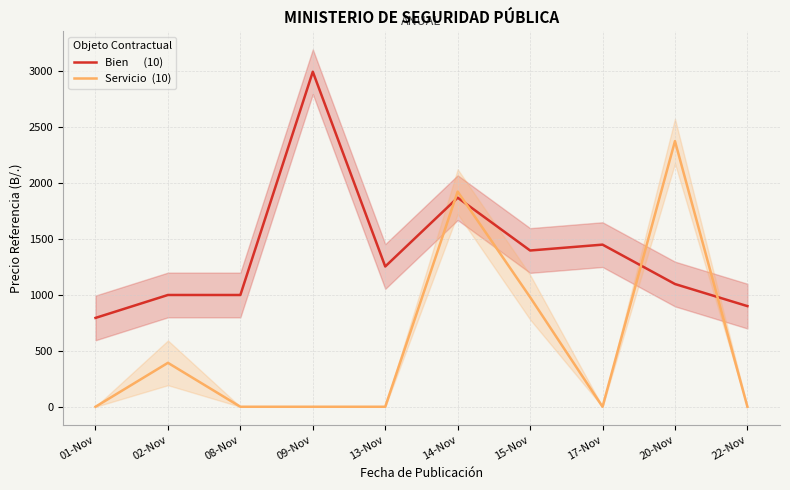

How many lines are shown in the chart?

2